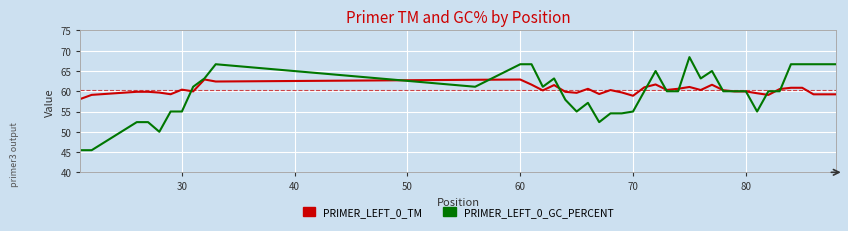

Which series has the largest range (max minus min)?

PRIMER_LEFT_0_GC_PERCENT